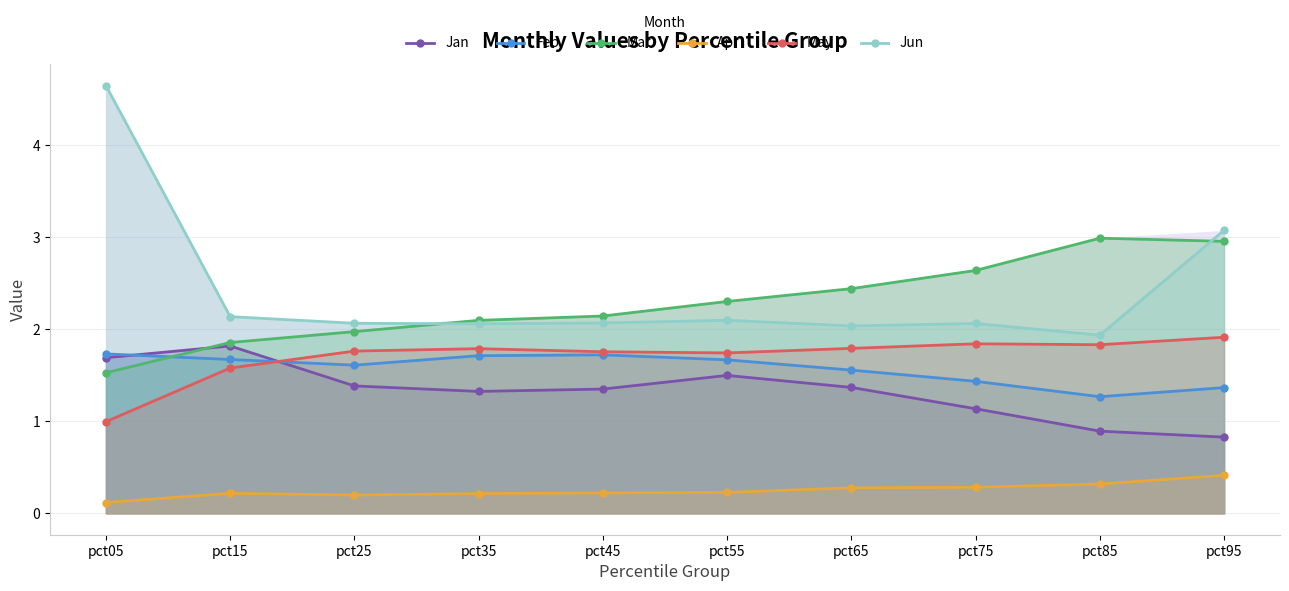

Which label corresponds to the smallest value in the chart?

pct05